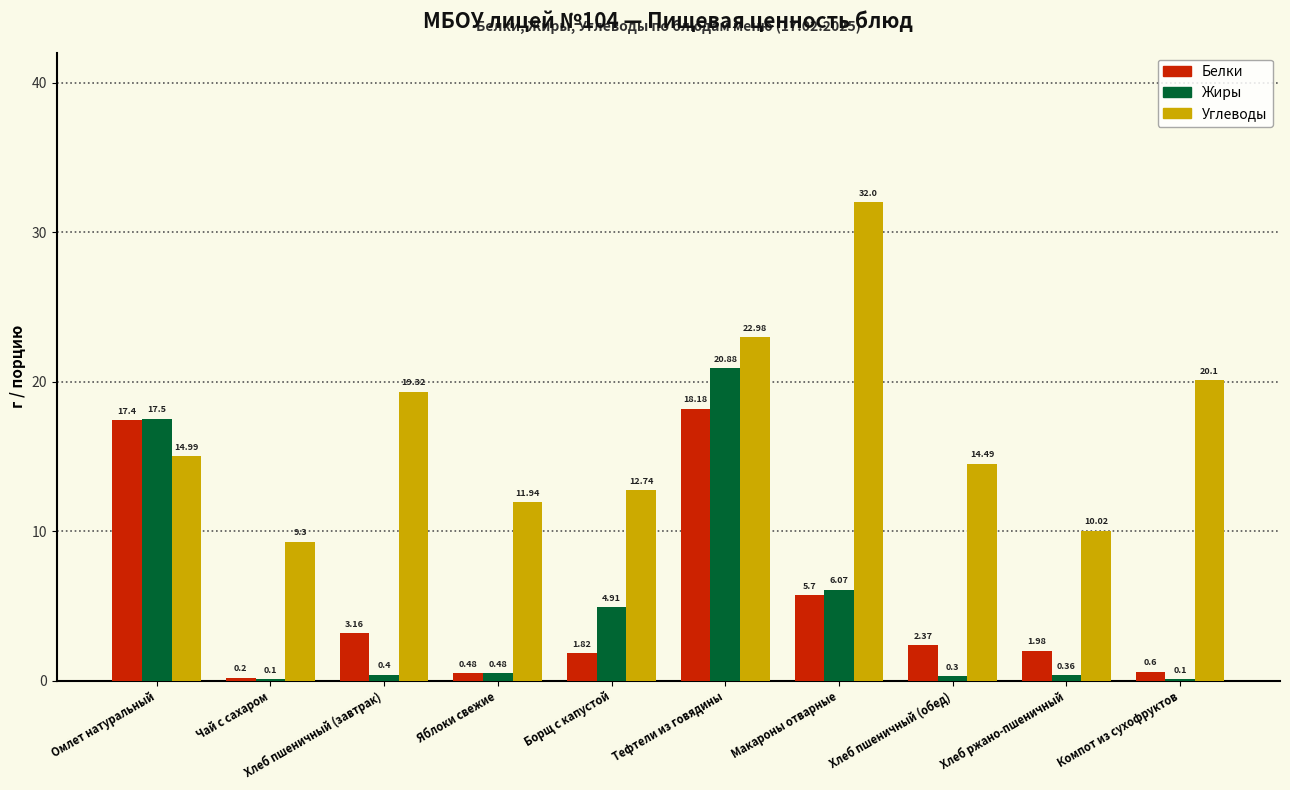

What is the sum of all Белки values?

51.9